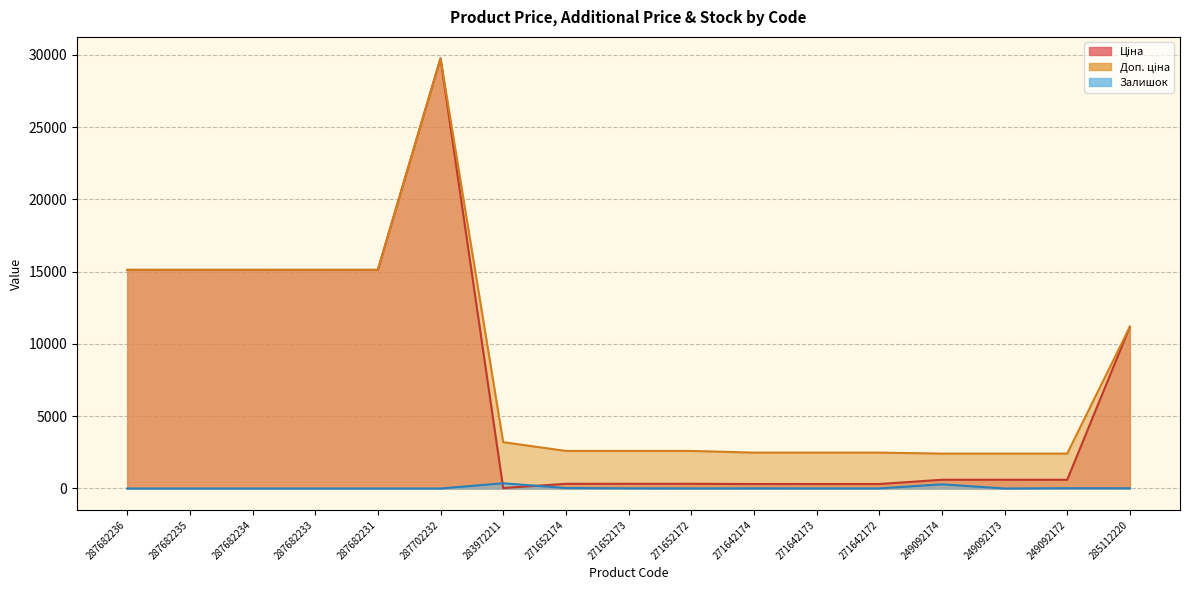

True or false: Залишок and Доп. ціна cross at least once.

False